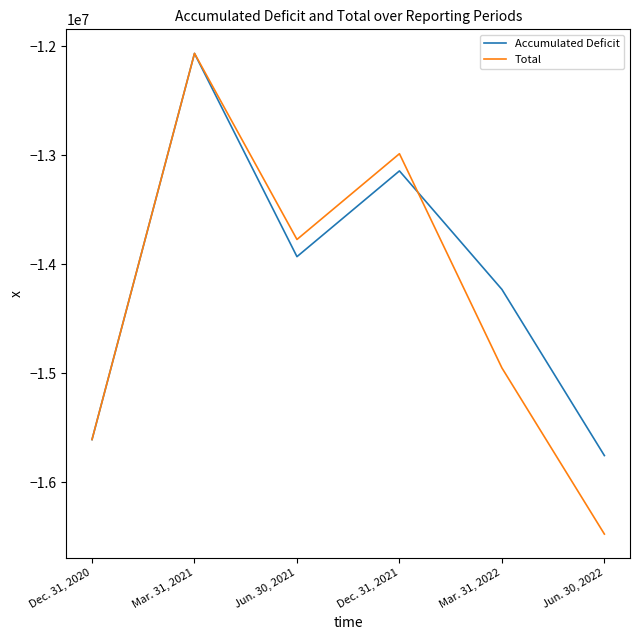

What is the approximate value of Total at Jun. 30, 2021?

-13772221